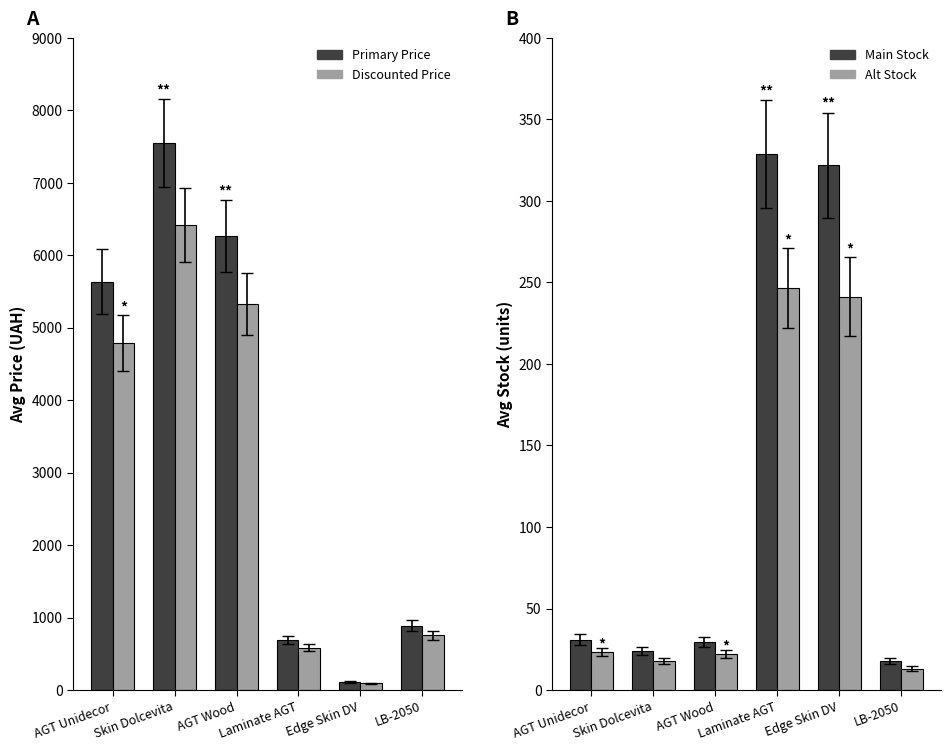

The Avg Stock series shows 17.6 at LB-2050. True or false?

True